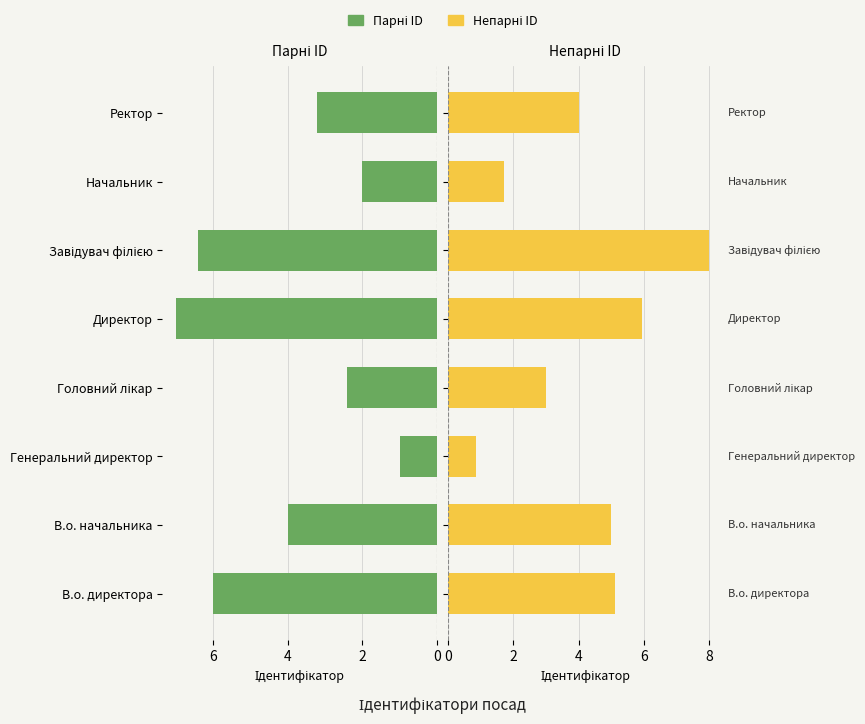

Reading right to left, extract all data points from this chart.

Ідентифікатор (парні): 3.2	2.0	6.4	7.0	2.4	1.0	4.0	6.0
Ідентифікатор (непарні): 4.0	1.7	8.0	6.0	3.0	0.8	5.0	5.1